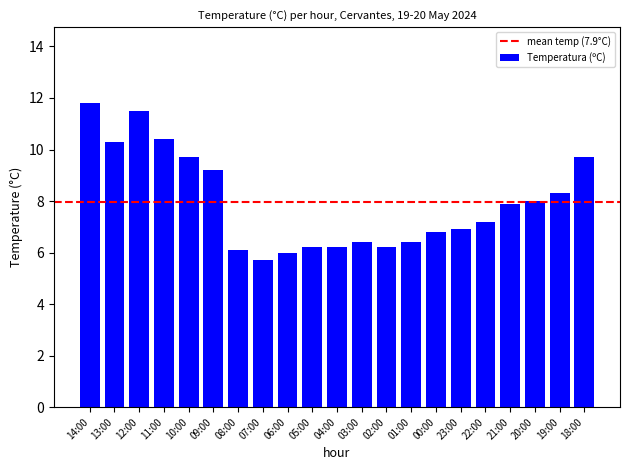

Does the chart contain any negative values?

No